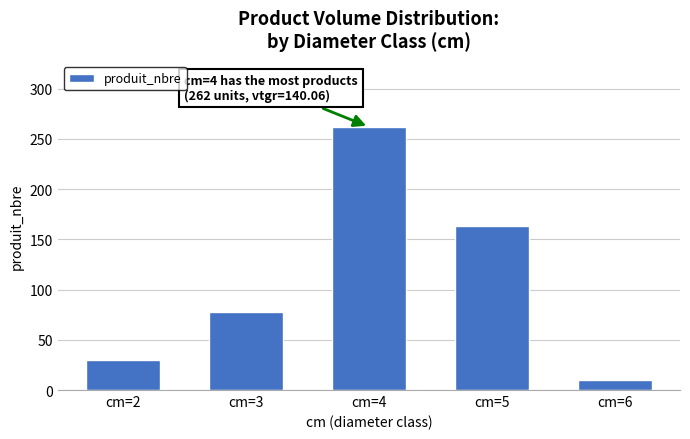

Reading left to right, extract all data points from this chart.

cm=2=30	cm=3=78	cm=4=262	cm=5=163	cm=6=10